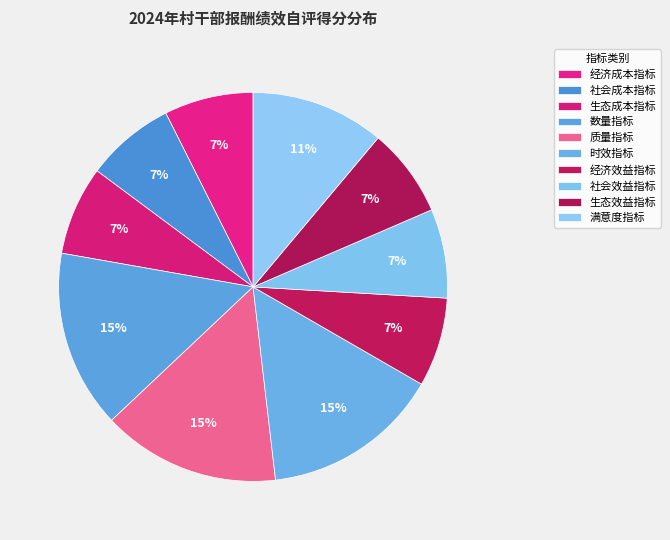

Rank the categories by value from highest to lowest.

时效指标, 数量指标, 质量指标, 满意度指标, 经济成本指标, 社会成本指标, 经济效益指标, 社会效益指标, 生态成本指标, 生态效益指标